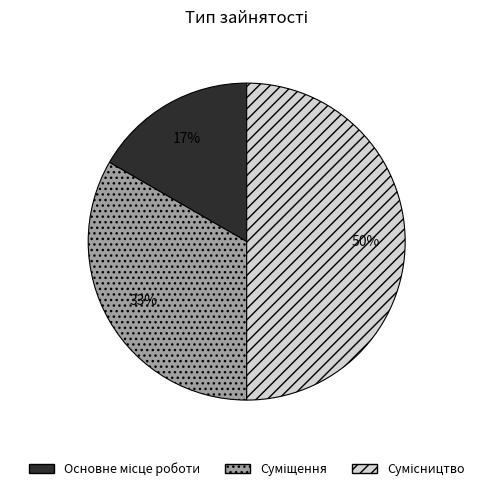

To the nearest percent, what is the difference between the largest and smallest slice percentages?

33%